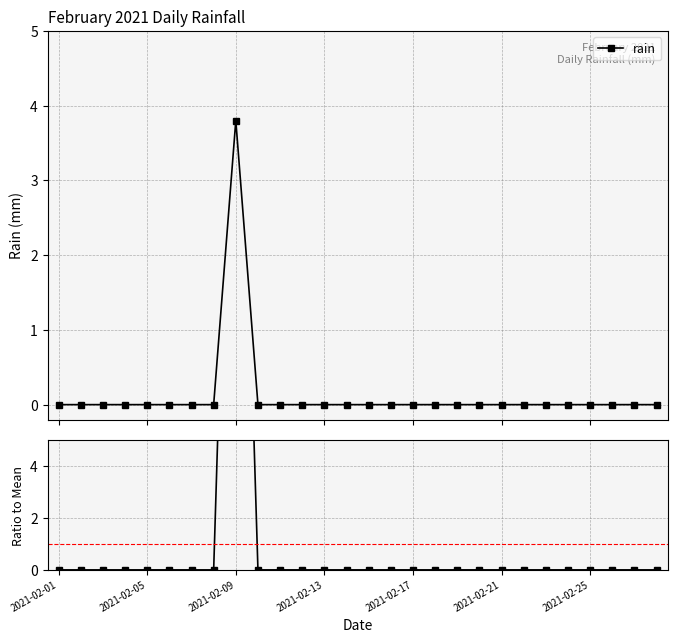

The chart shows a value of -18 at 22. True or false?

False